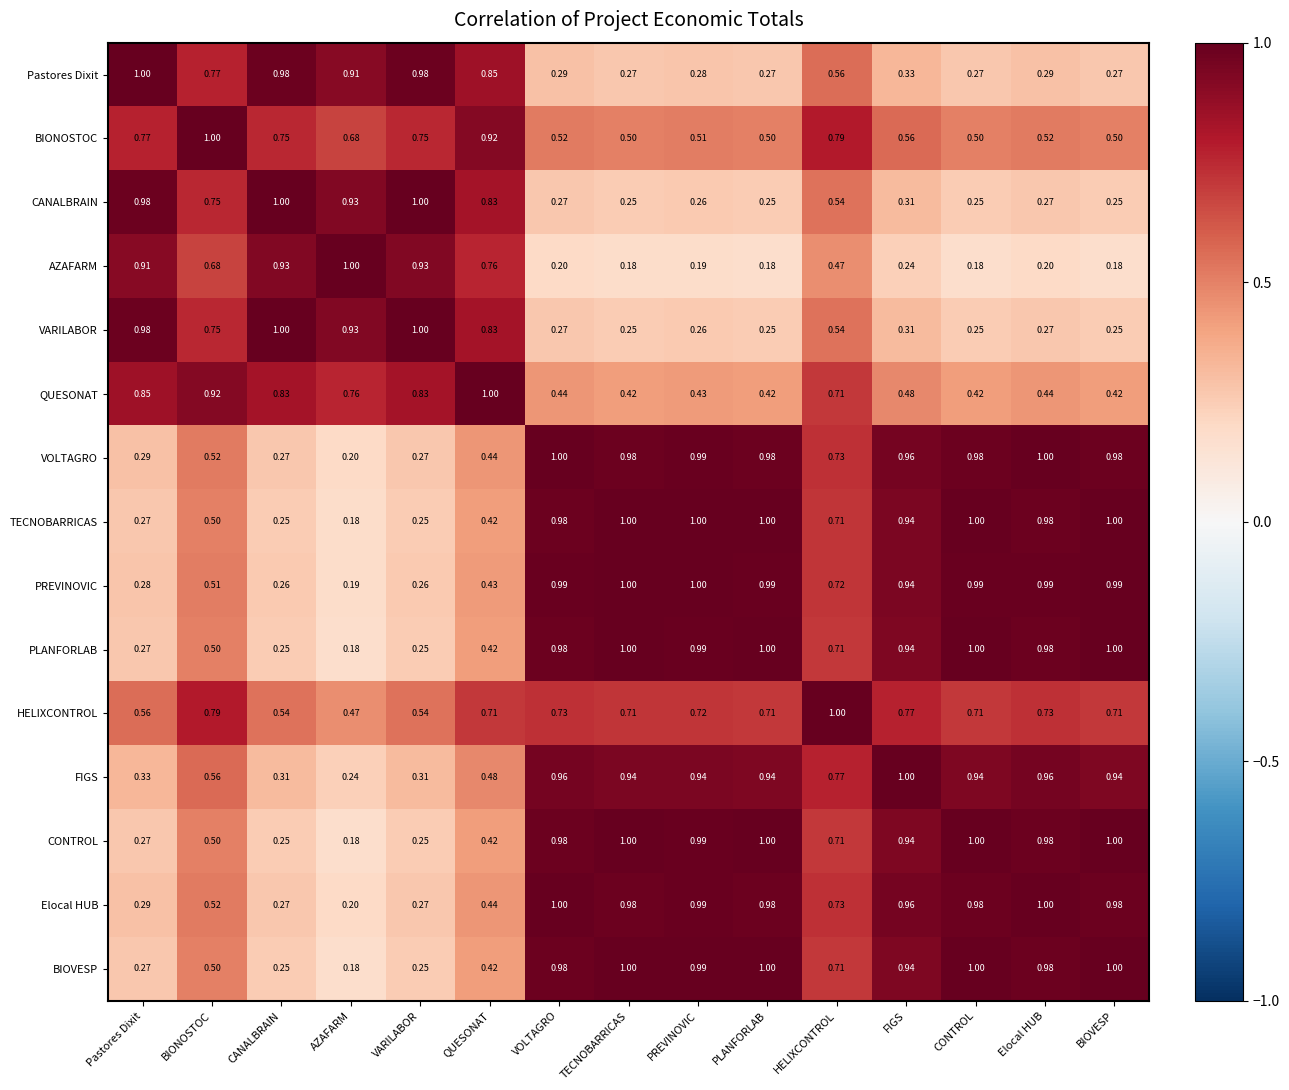

At which label does TECNOBARRICAS reach its minimum?

AZAFARM